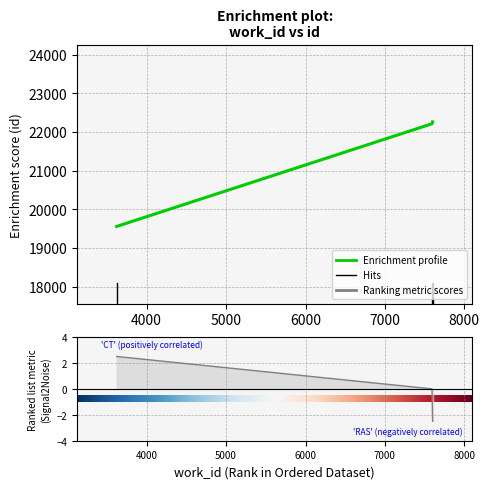

What is the ratio of the value at 3623 to the value at 7593?

0.9